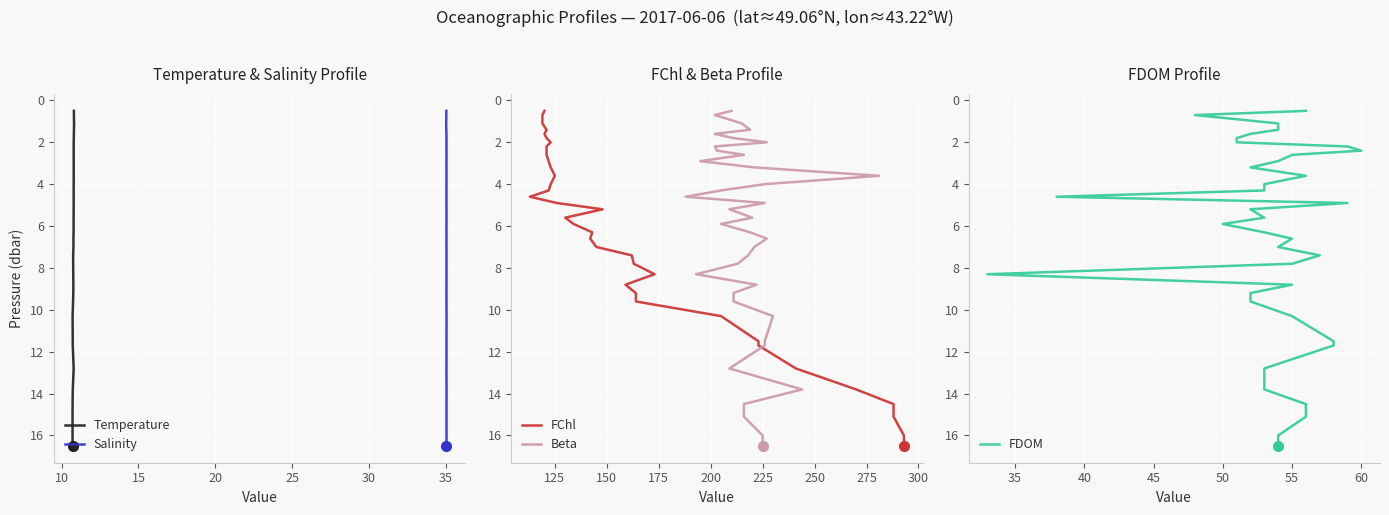

How many series are shown in this chart?

5